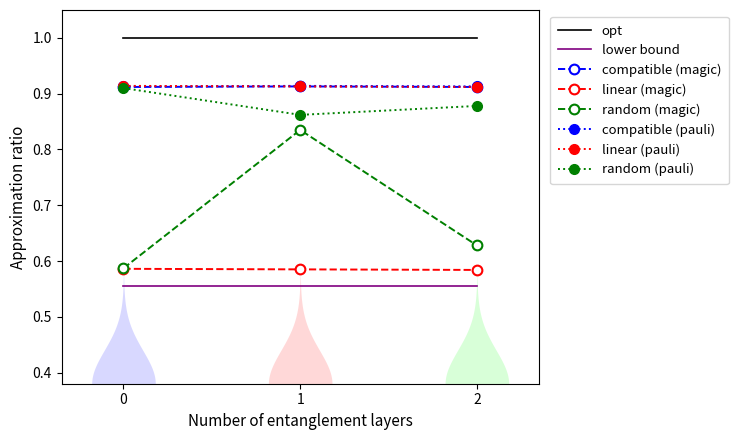

Is this an area chart (filled region under the line)?

No